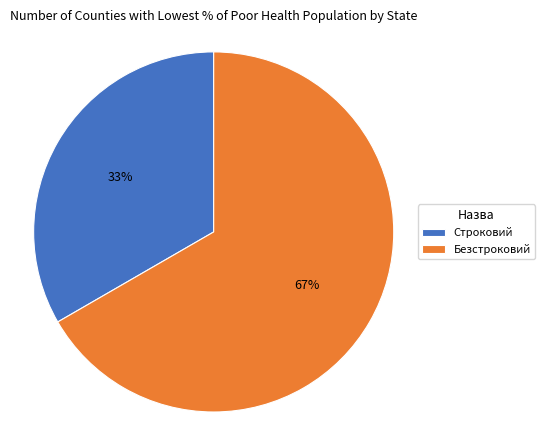

To the nearest percent, what is the combined percentage of Безстроковий and Строковий?

100%